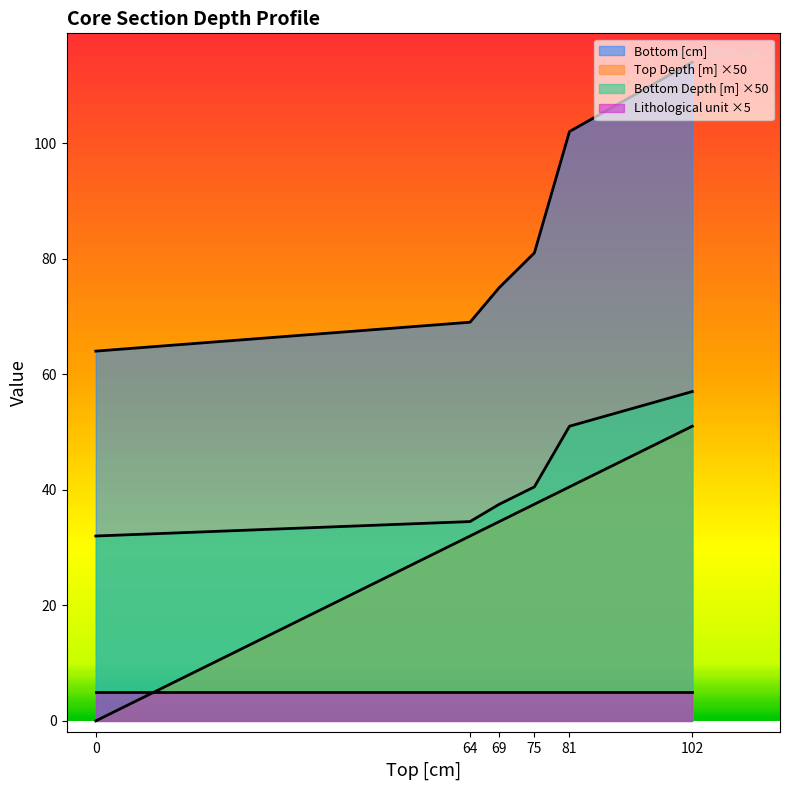

What is the value of the Bottom [cm] point at the 2nd from the left?

69.0